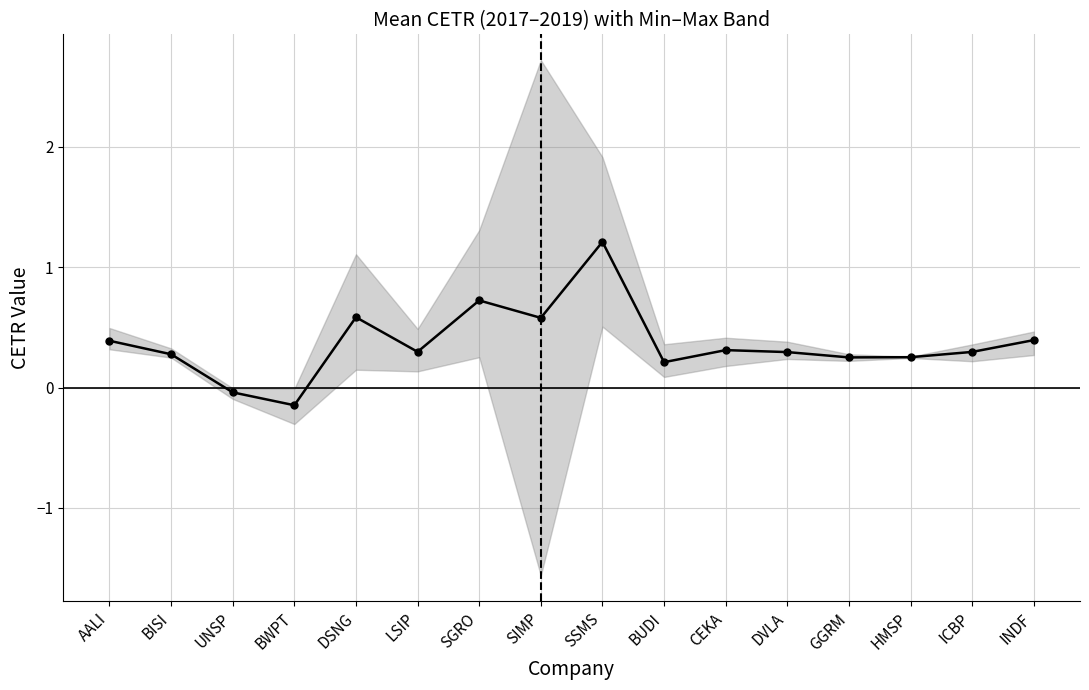

What is the maximum value shown in the chart?

1.2